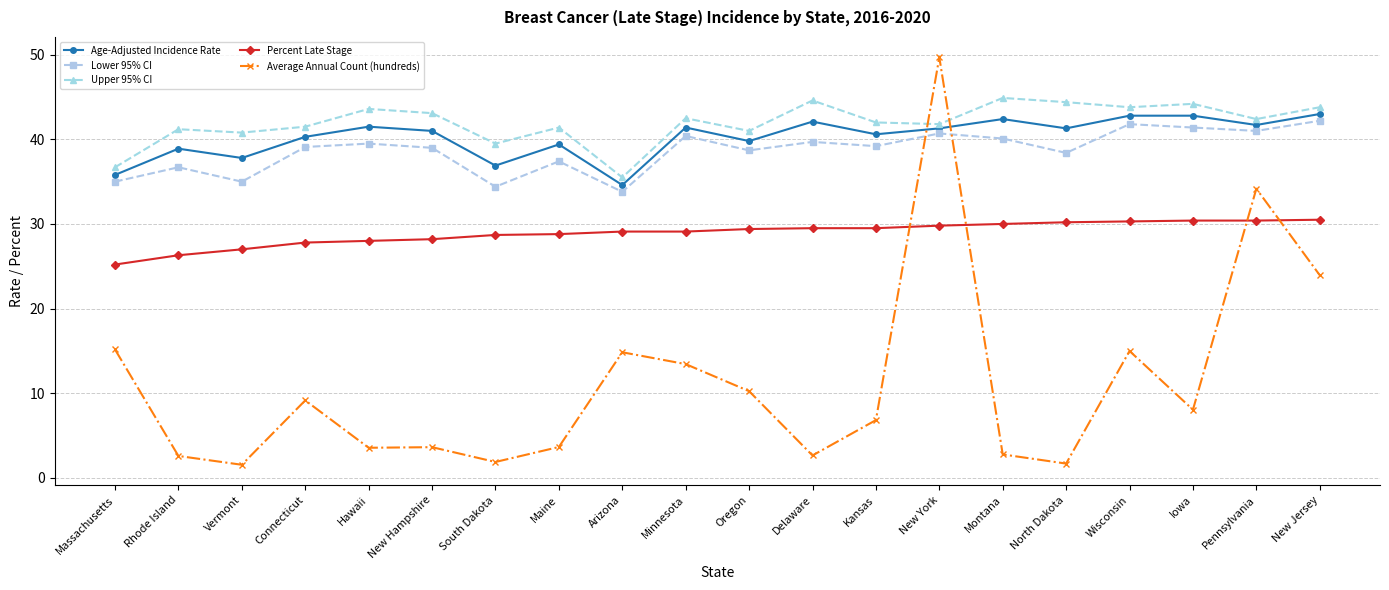

At which category does the chart reach its peak across all series?

New York